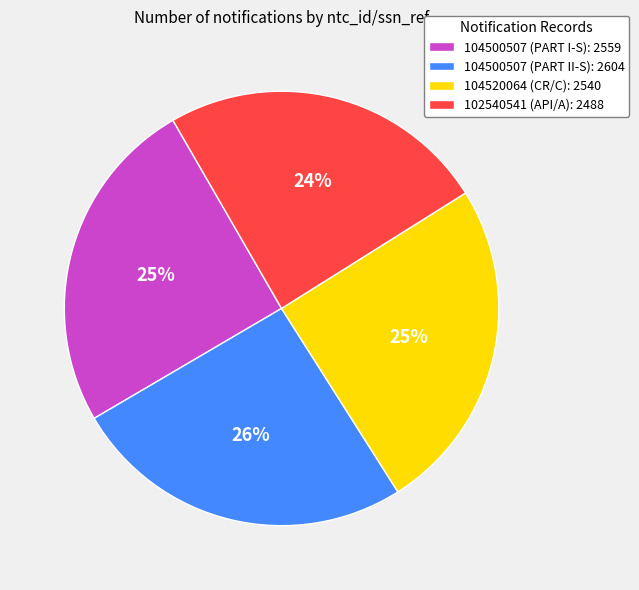

Which category has the smallest portion of the pie?

102540541 (API/A)